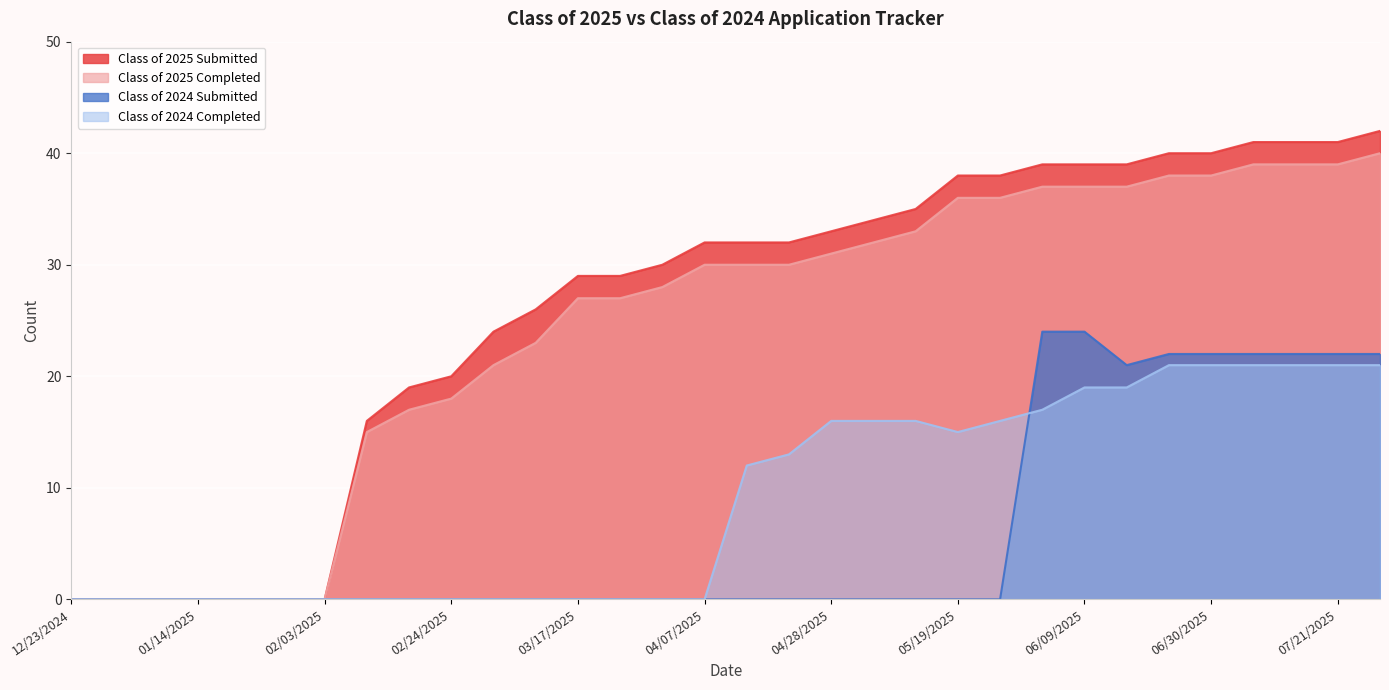

Where does the Class of 2024 Completed series first go above 12?

04/21/2025